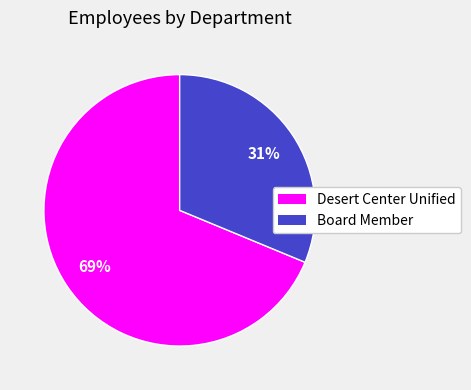

To the nearest percent, what is the average slice percentage?

50%